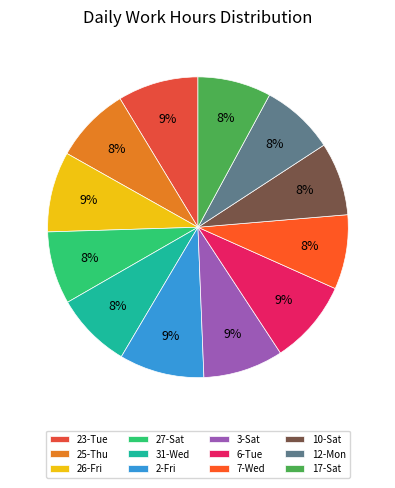

How many slices are in this pie chart?

12